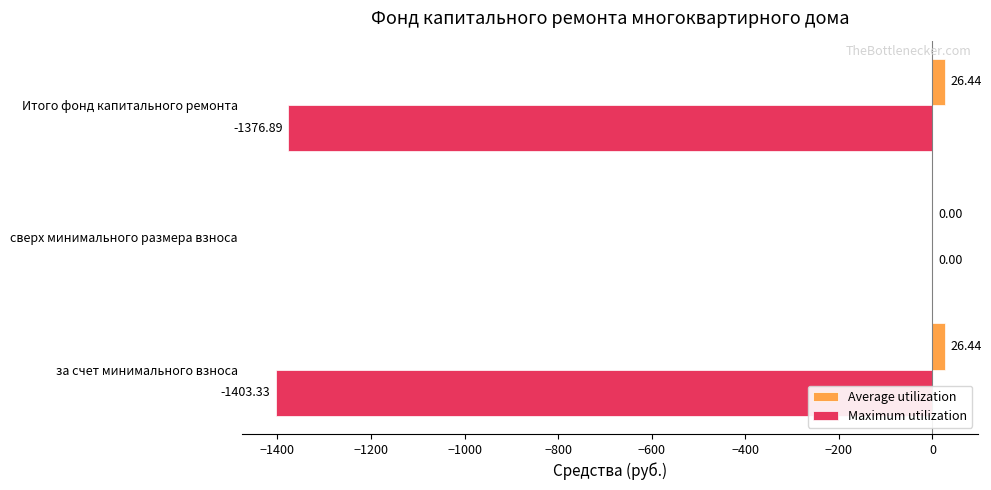

Which series changed the most between за счет минимального взноса and сверх минимального размера взноса?

Maximum utilization